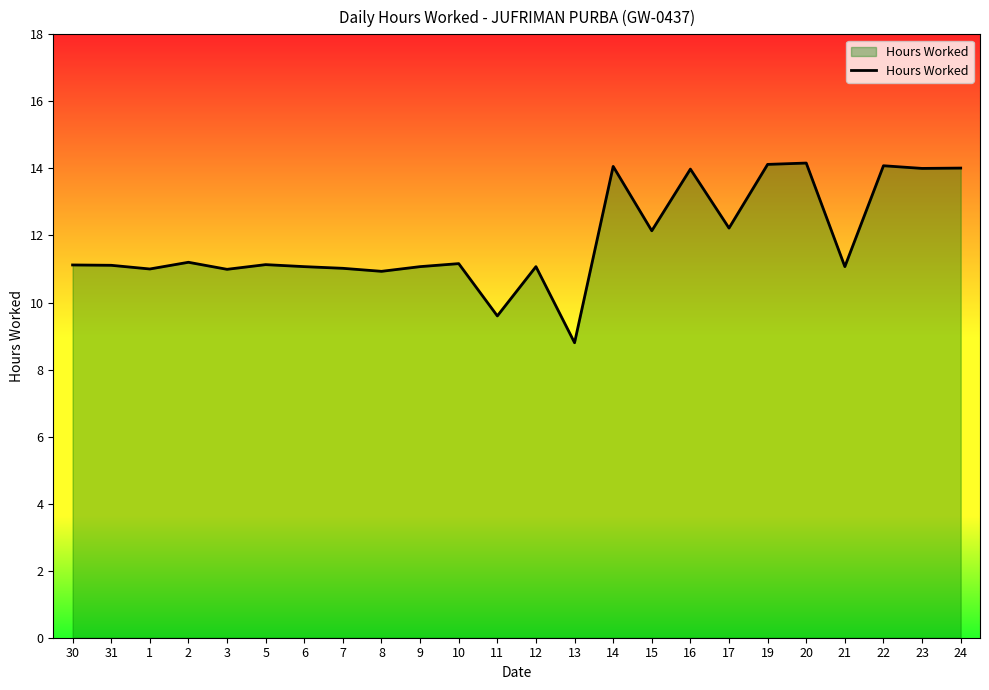

At which label does the data first exceed 11?

30